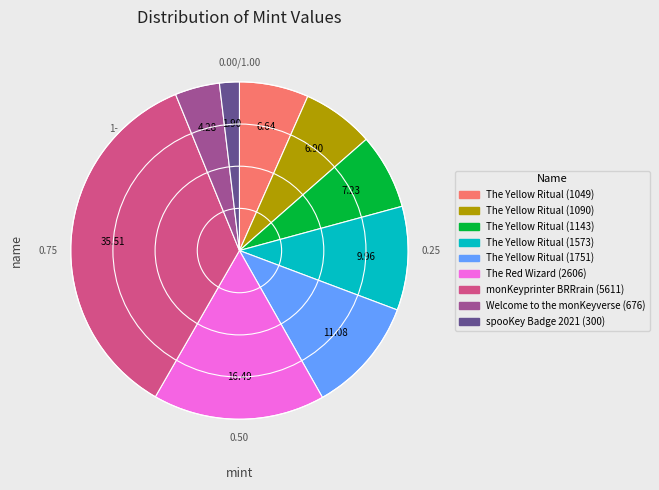

Combined, do The Yellow Ritual (1751) and The Red Wizard (2606) account for over 50%?

No